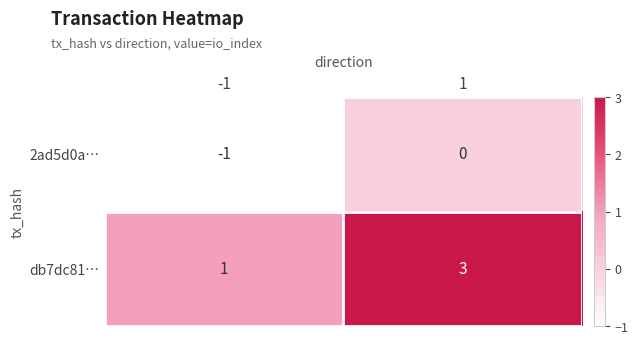

What is the sum of all db7dc81… values?

4